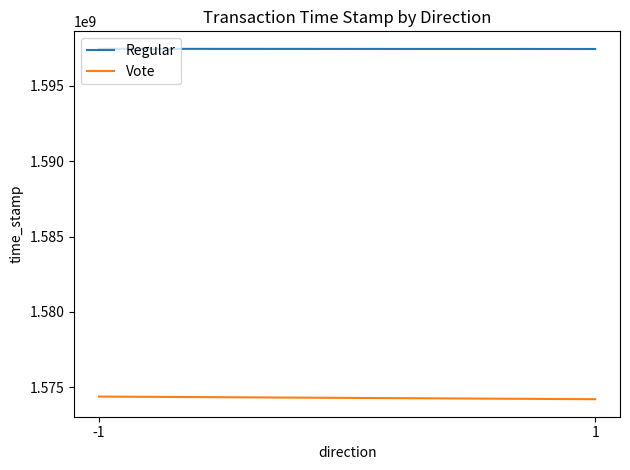

True or false: Regular has a value of 1597422488 at 1.

True